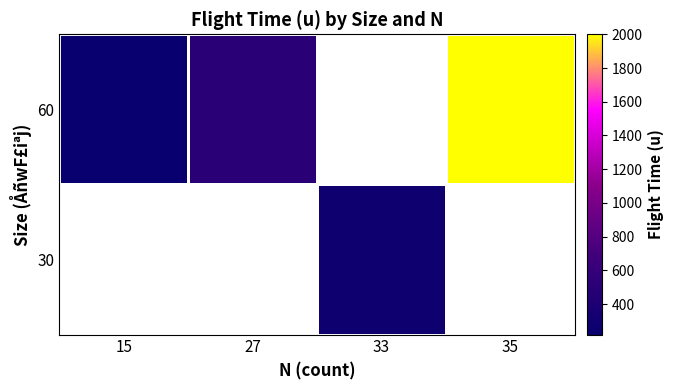

Is it true that 60 equals 2000.0 at 35?

True